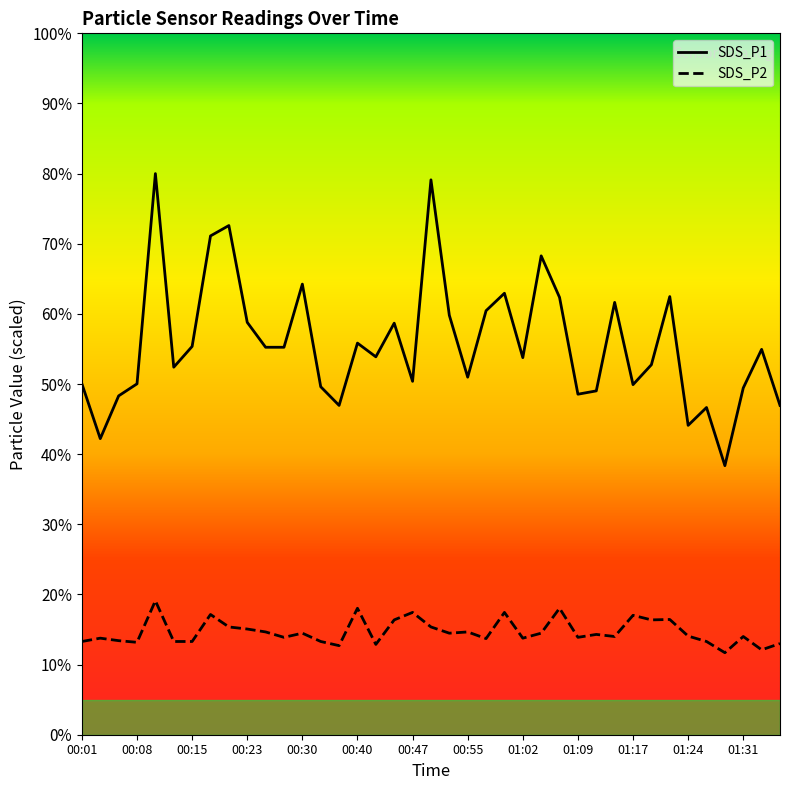

What is the difference between the highest and lowest values at 01:22?

46.0